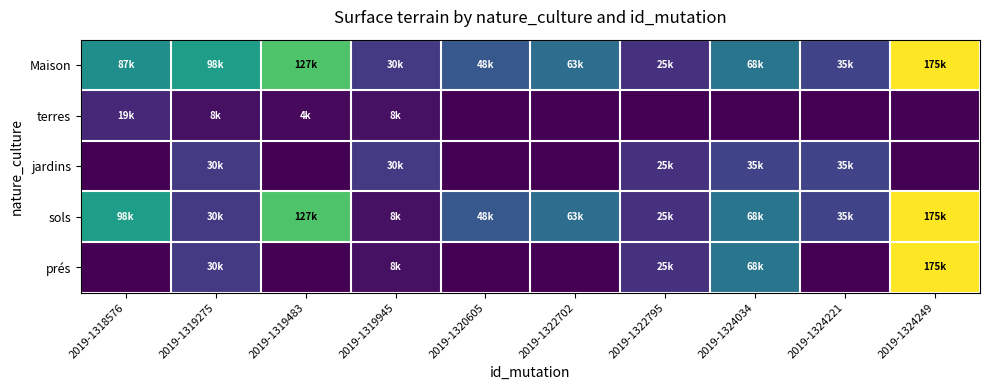

Reading left to right, transcribe all the data shown in this chart.

Maison: 2019-1318576=87000	2019-1319275=98000	2019-1319483=127000	2019-1319945=30000	2019-1320605=48000	2019-1322702=63000	2019-1322795=25000	2019-1324034=68000	2019-1324221=35000	2019-1324249=175000
terres: 2019-1318576=19632	2019-1319275=8000	2019-1319483=4500	2019-1319945=8000	2019-1320605=0	2019-1322702=0	2019-1322795=0	2019-1324034=0	2019-1324221=0	2019-1324249=0
jardins: 2019-1318576=0	2019-1319275=30000	2019-1319483=0	2019-1319945=30000	2019-1320605=0	2019-1322702=0	2019-1322795=25000	2019-1324034=35000	2019-1324221=35000	2019-1324249=0
sols: 2019-1318576=98000	2019-1319275=30000	2019-1319483=127000	2019-1319945=8000	2019-1320605=48000	2019-1322702=63000	2019-1322795=25000	2019-1324034=68000	2019-1324221=35000	2019-1324249=175000
prés: 2019-1318576=0	2019-1319275=30000	2019-1319483=0	2019-1319945=8000	2019-1320605=0	2019-1322702=0	2019-1322795=25000	2019-1324034=68000	2019-1324221=0	2019-1324249=175000